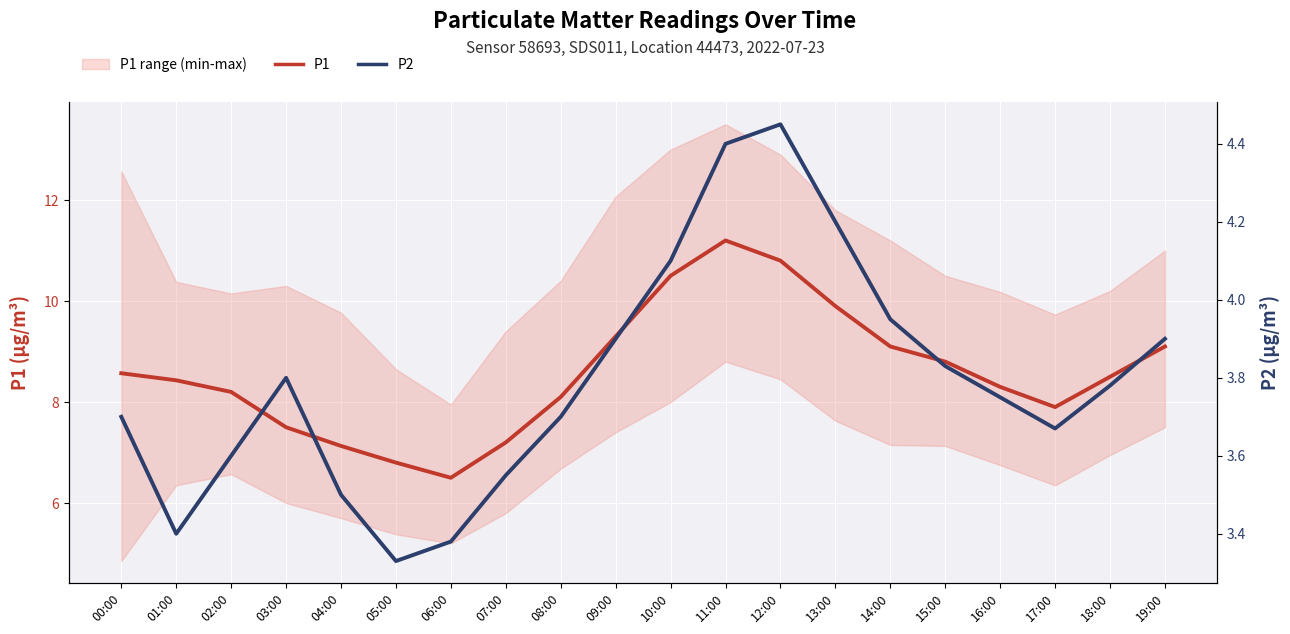

Does the chart display data point markers on the line(s)?

No